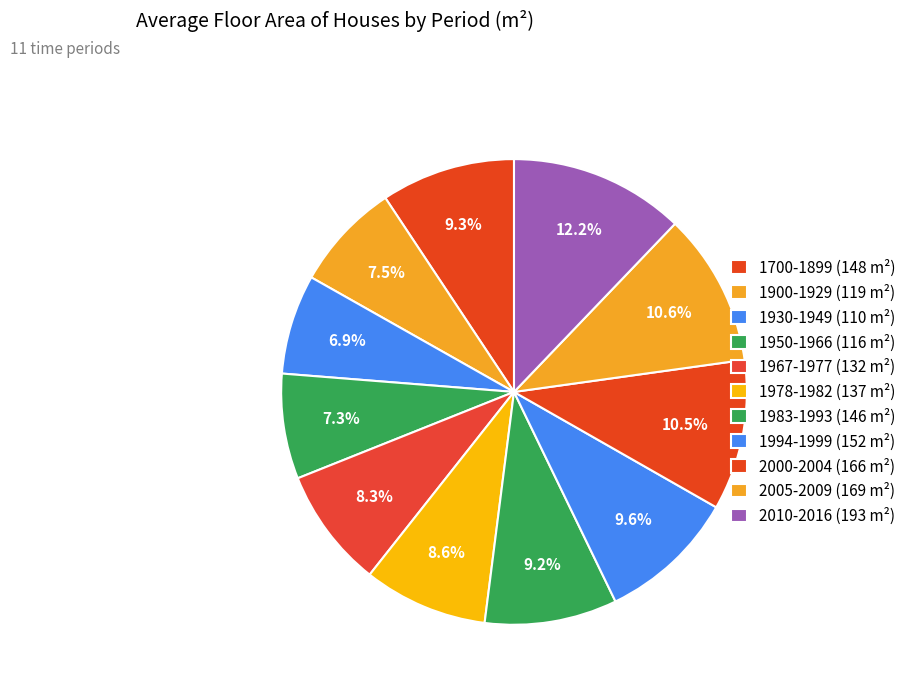

To the nearest percent, what portion does 1967-1977 represent?

8%